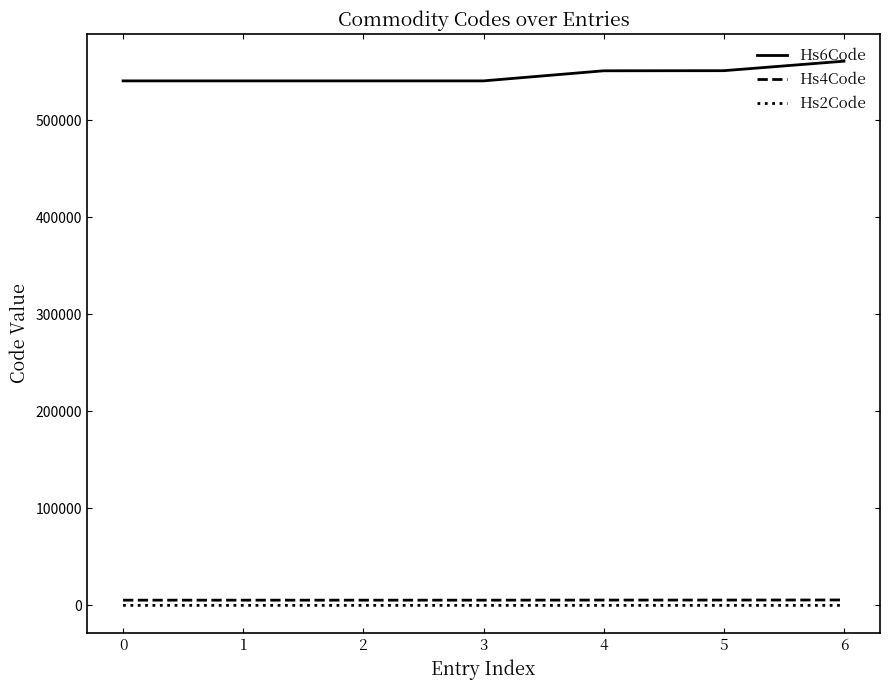

The Hs4Code series shows 5609 at 6. True or false?

True